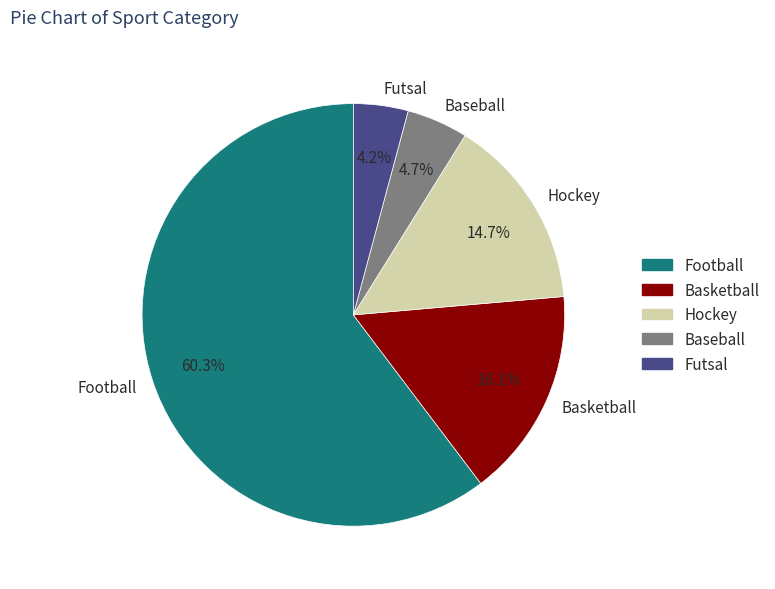

To the nearest percent, what is the average slice percentage?

20%